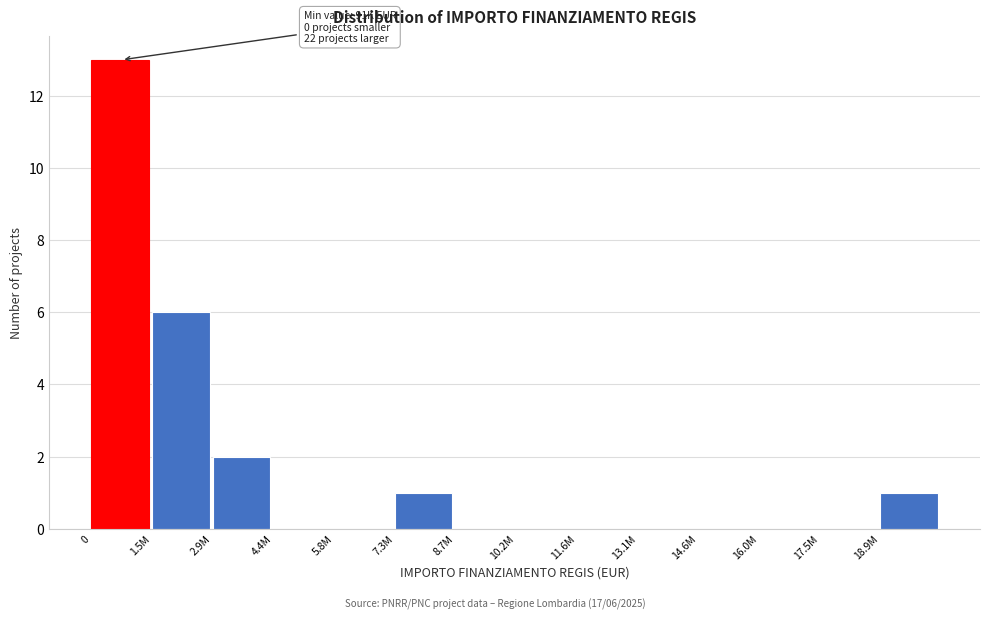

Reading left to right, transcribe all the data shown in this chart.

0=13	1.5M=6	2.9M=2	4.4M=0	5.8M=0	7.3M=1	8.7M=0	10.2M=0	11.6M=0	13.1M=0	14.6M=0	16.0M=0	17.5M=0	18.9M=1